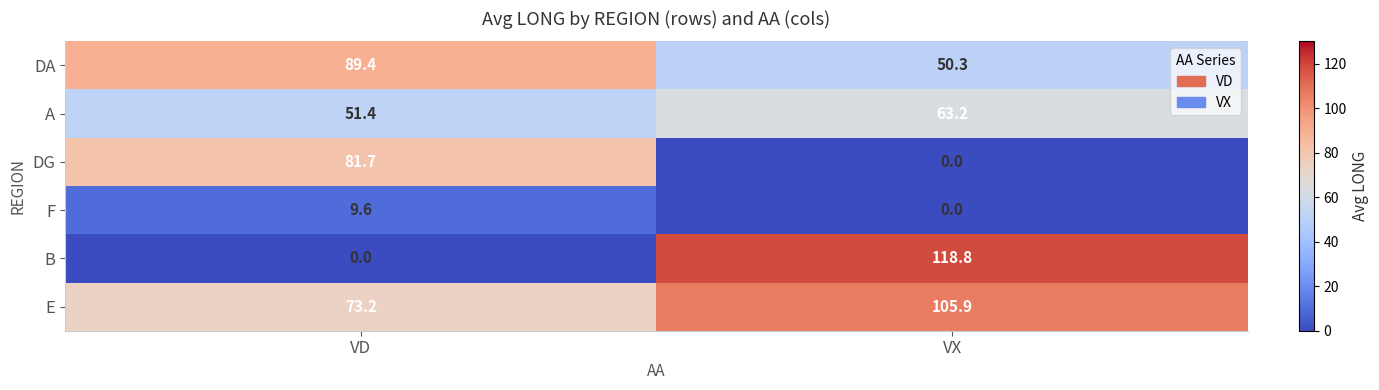

What is the maximum value shown in the chart?

118.8